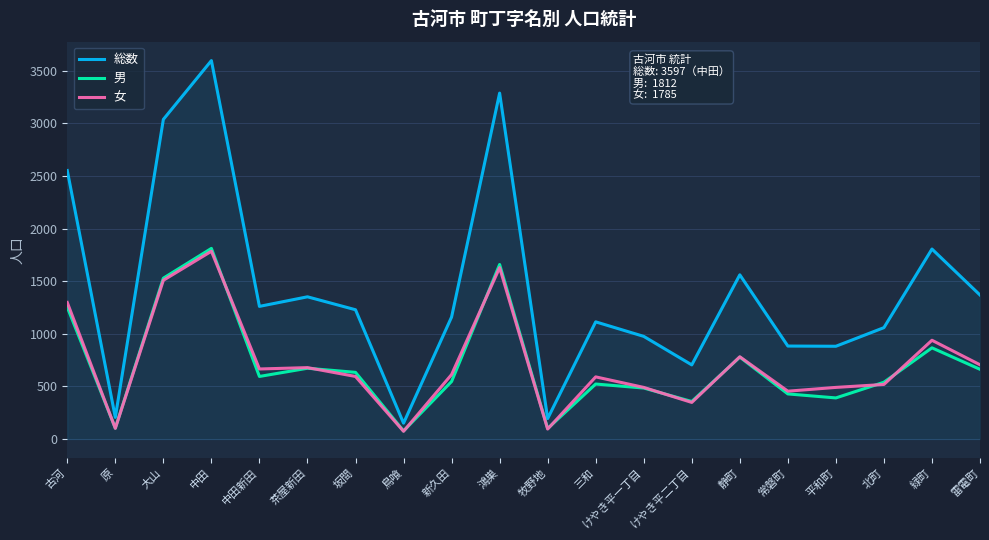

How many interior local peaks does the 女 series have?

6